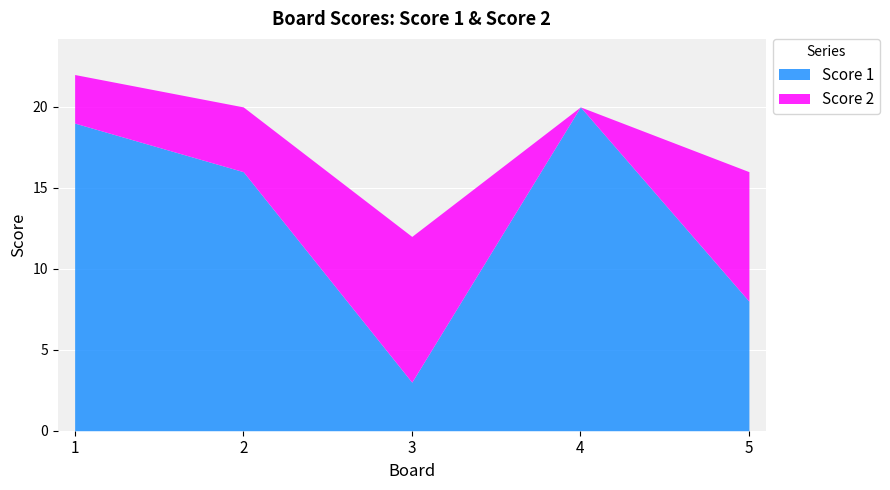

Is it true that Score 2 equals 4 at 2?

True